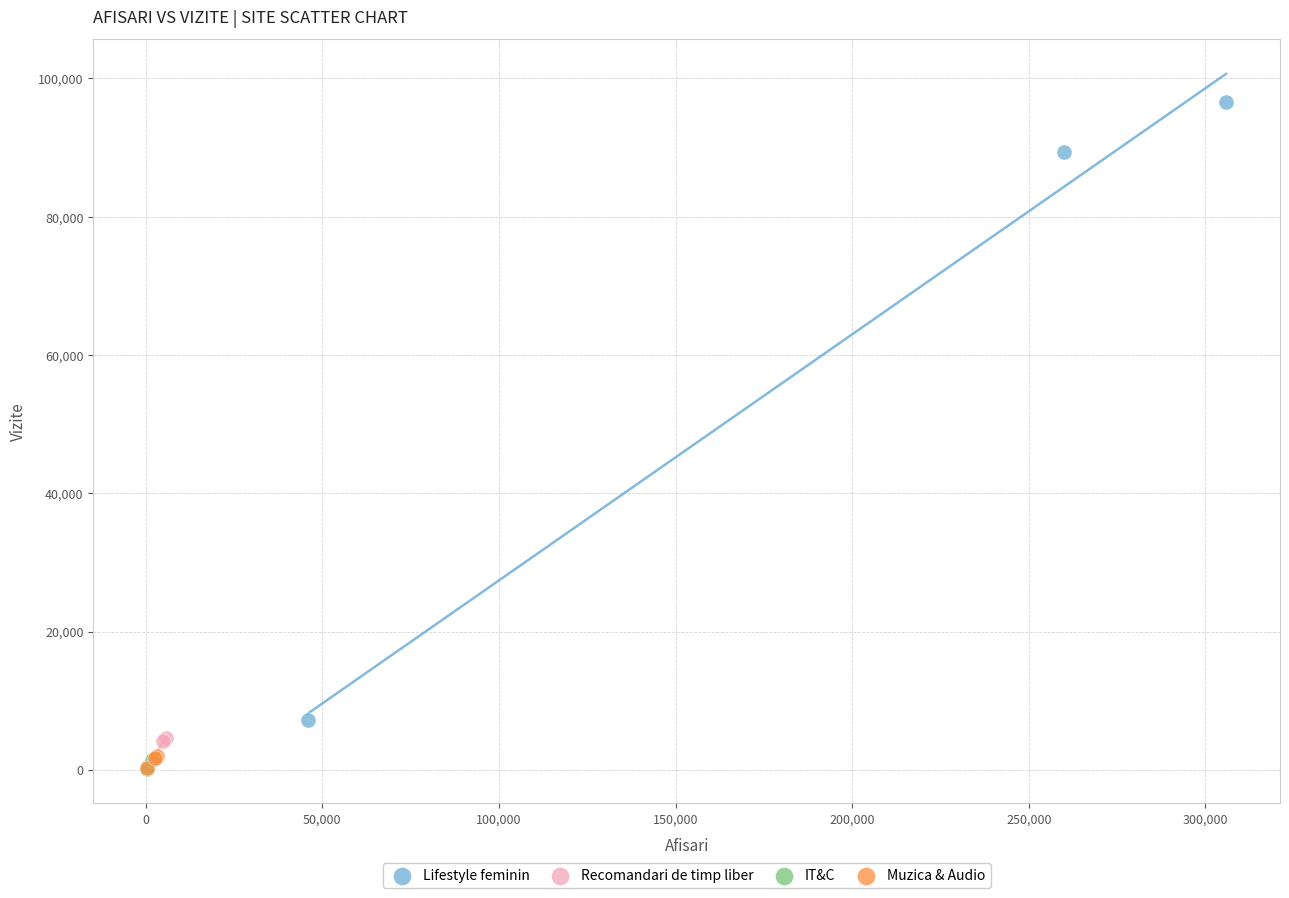

Which series contains the highest Y value?

Lifestyle feminin